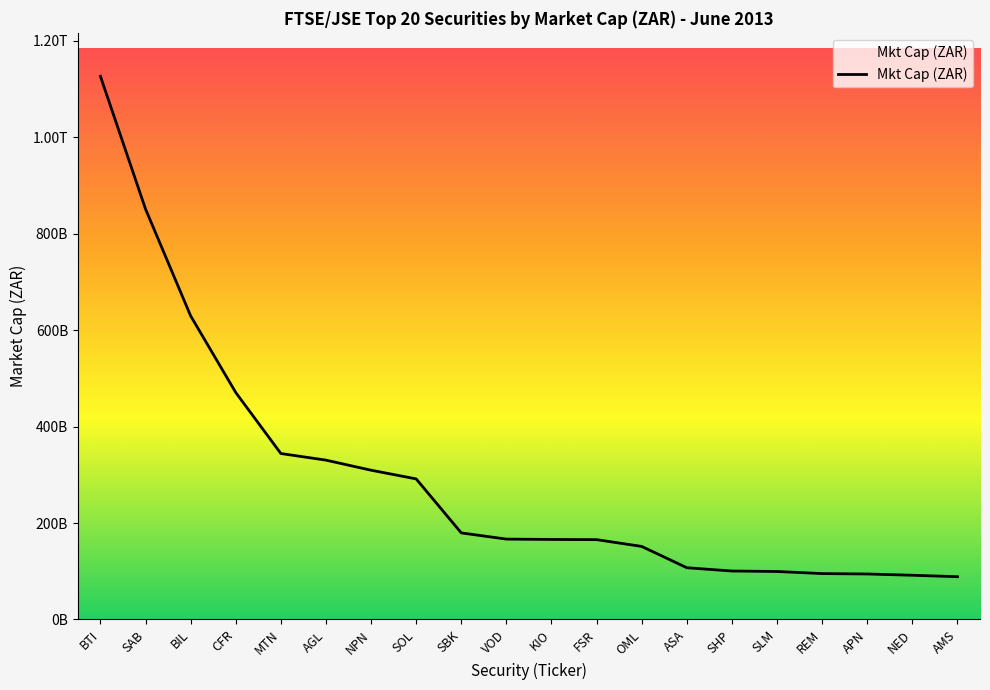

How many lines are shown in the chart?

1